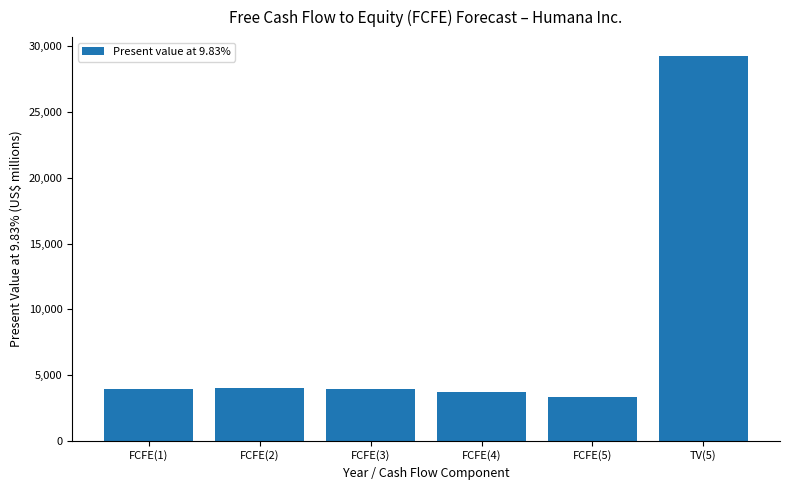

What is the sum of the values at FCFE(4) and FCFE(1)?

7627